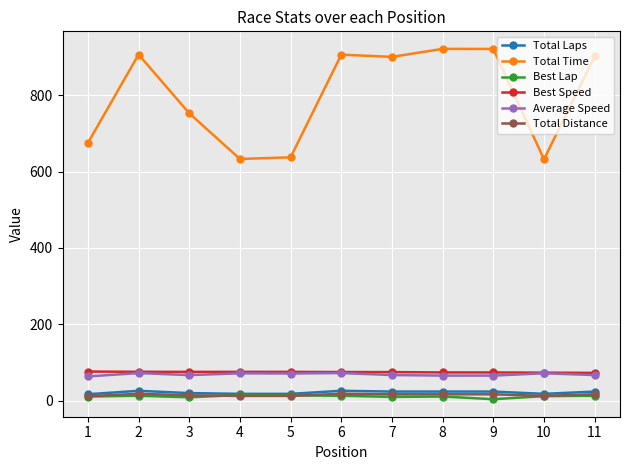

What are all the series names shown in the legend?

Total Laps, Total Time, Best Lap, Best Speed, Average Speed, Total Distance